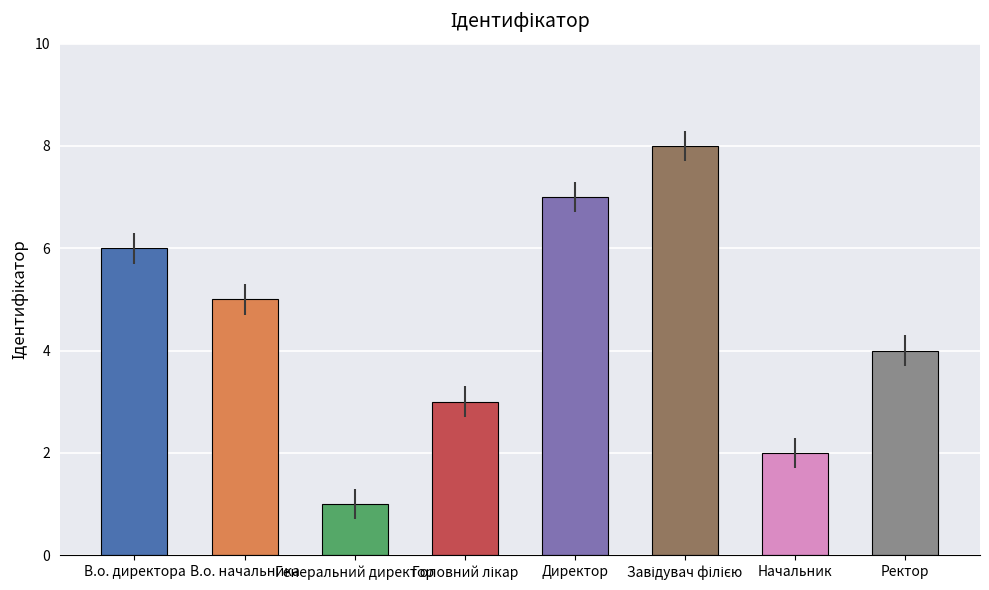

What is the greatest value displayed?

8